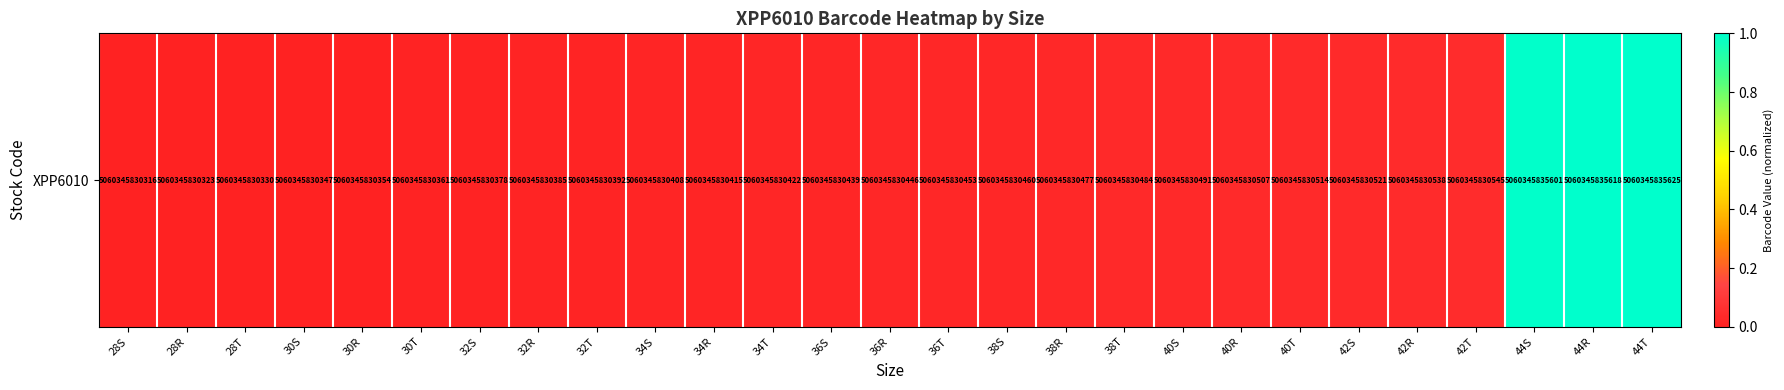

True or false: the data shows 0.0 at 28R.

True